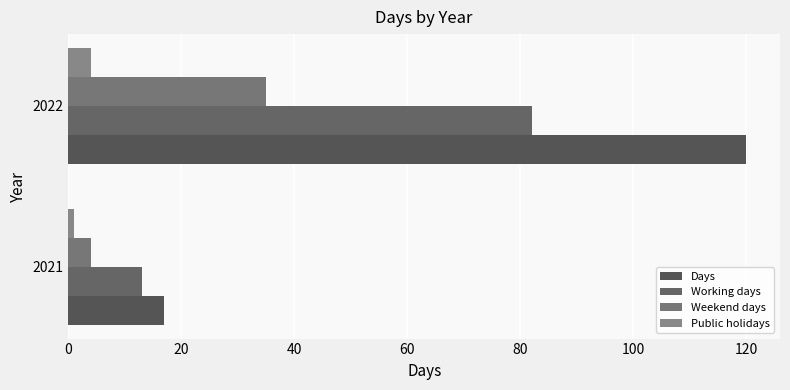

How many data points in Working days are less than 82?

1